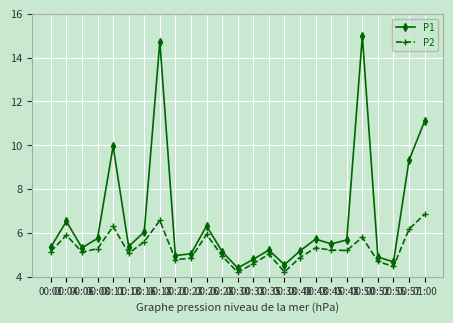

The value of P2 at 00:52 is 4.7. True or false?

True